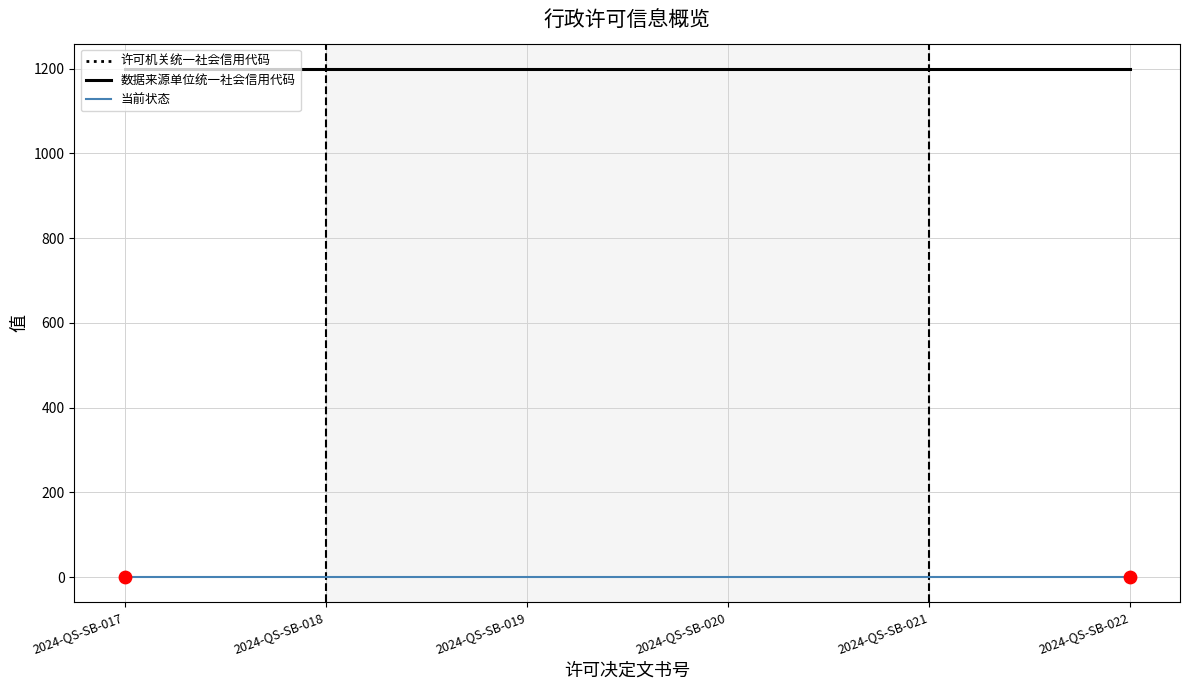

Is the value of 许可机关统一社会信用代码 at 2024-QS-SB-022 greater than the value of 当前状态 at 2024-QS-SB-017?

Yes